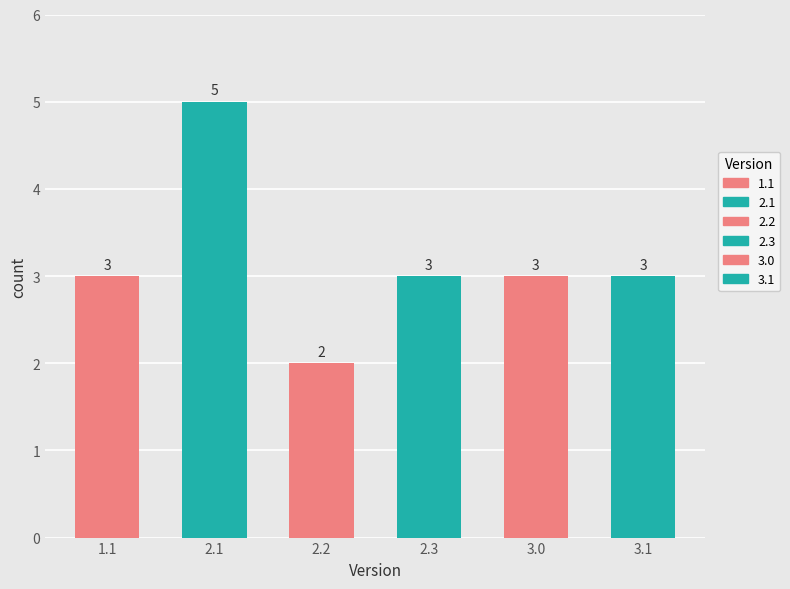

The value at 2.2 is 2. True or false?

True